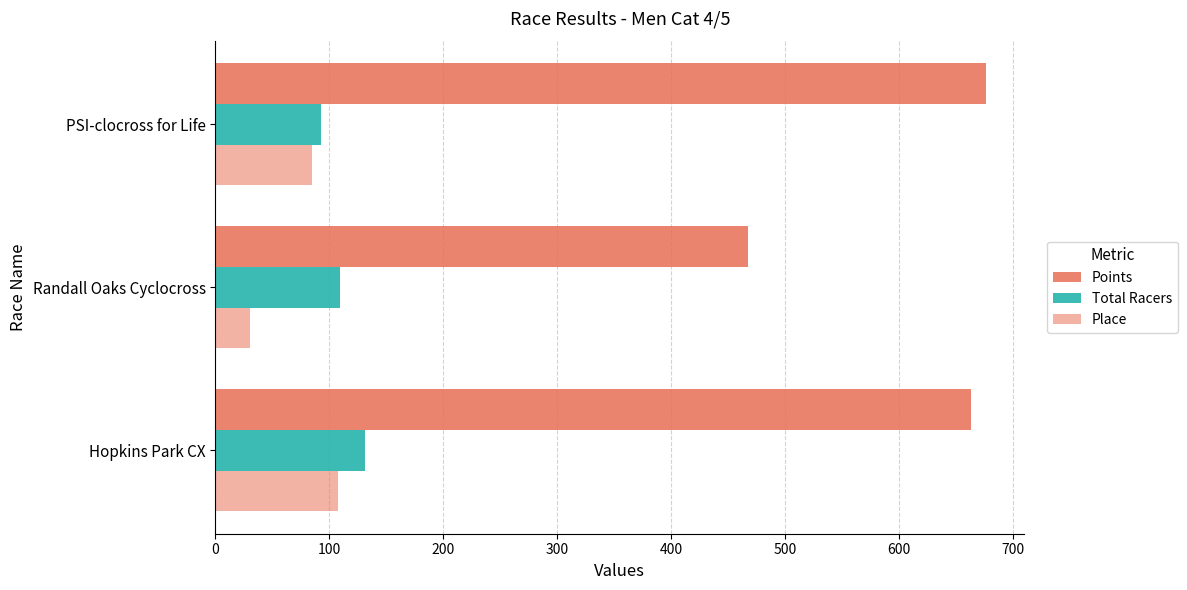

Reading right to left, list all the values displayed in this chart.

Points: 676.2	467.8	663.0
Total Racers: 93.0	109.0	131.0
Place: 85.0	30.0	108.0